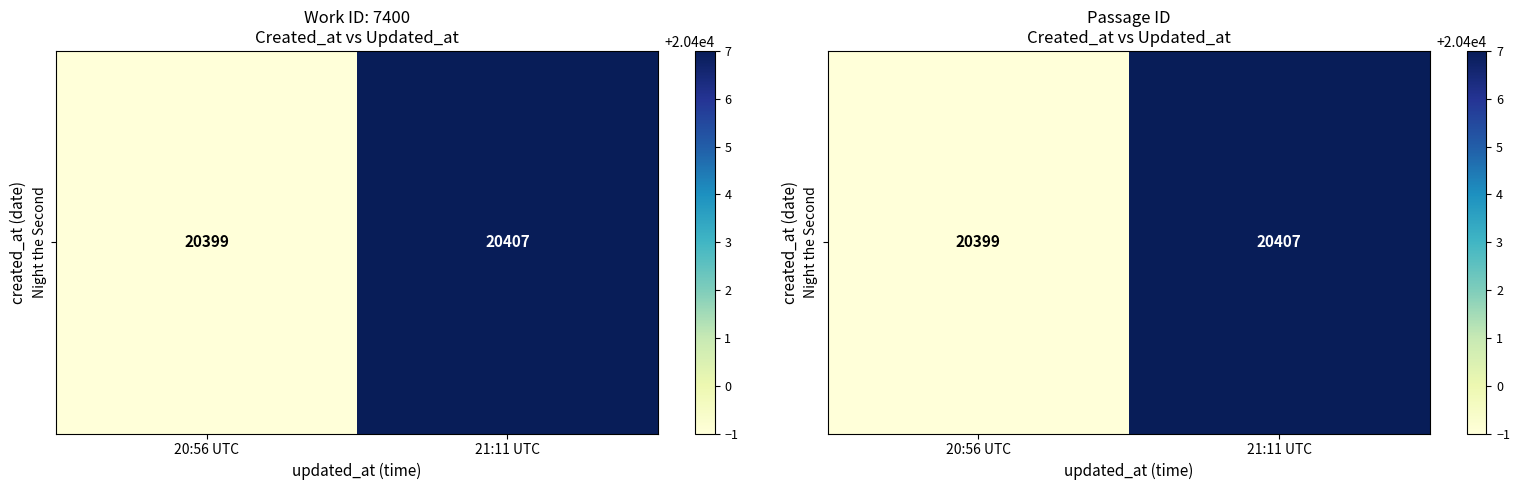

What is the change in value from 20:56 UTC to 21:11 UTC?

+8